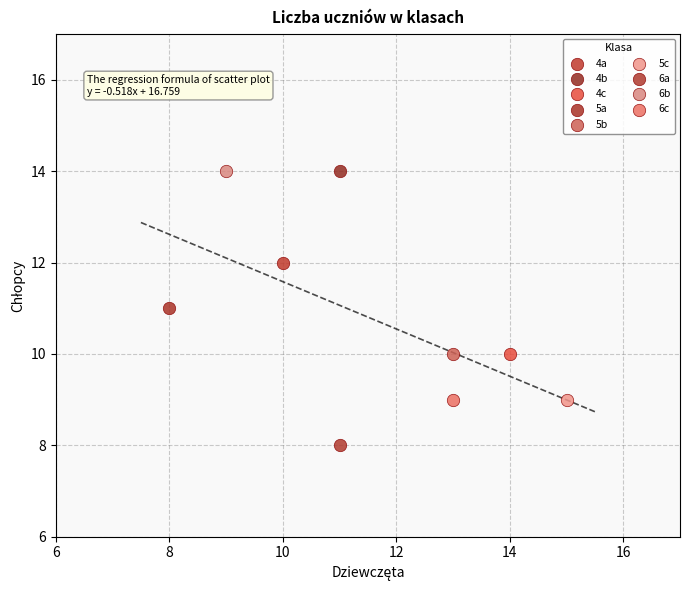

What are all the series names shown in the legend?

4a, 4b, 4c, 5a, 5b, 5c, 6a, 6b, 6c